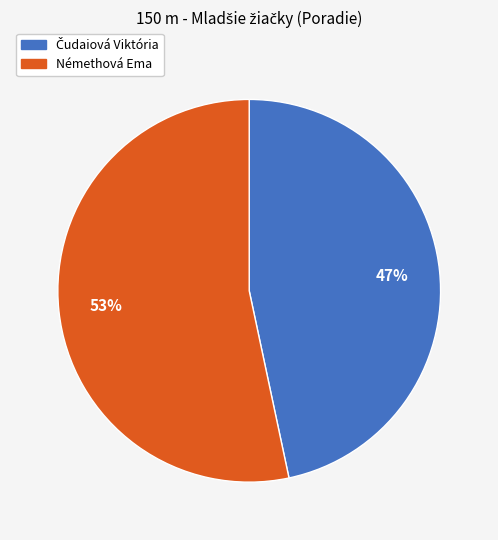

Count the number of slices in the pie.

2